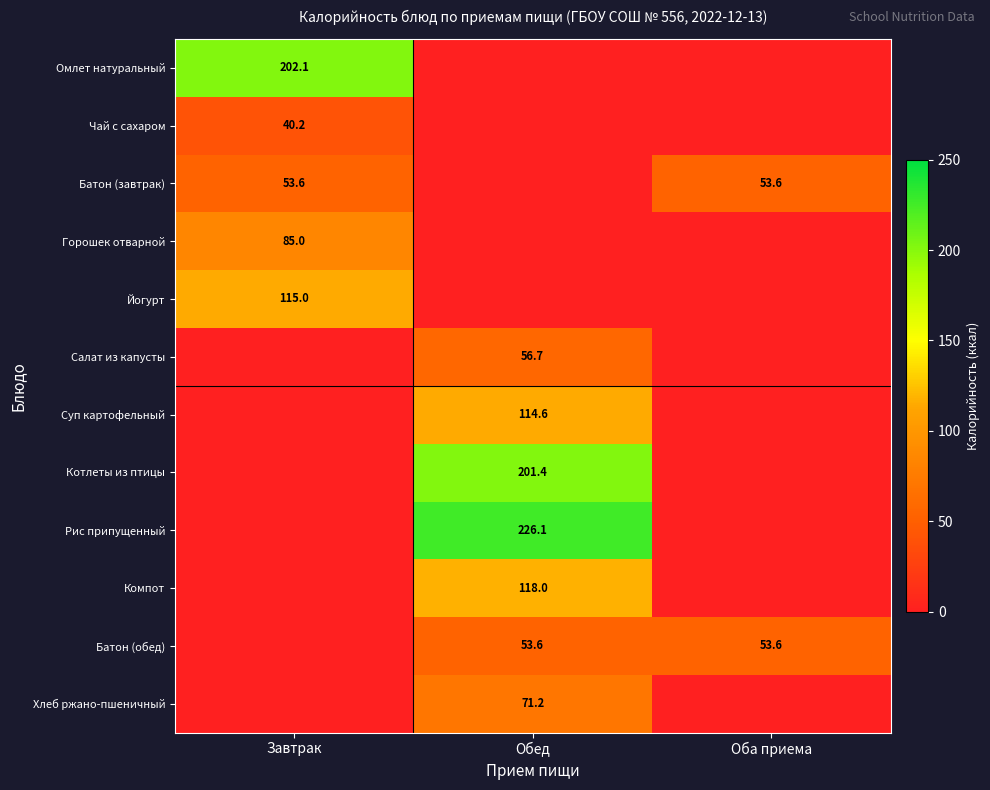

Is the value of Йогурт at Завтрак greater than the value of Рис припущенный at Обед?

No